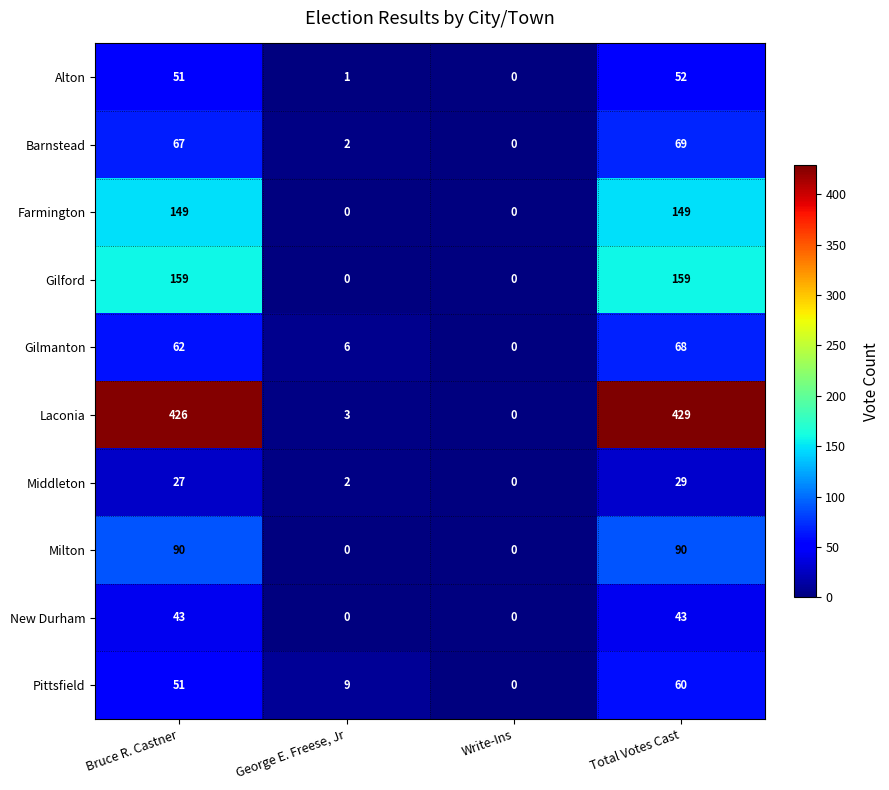

Count the number of data series in this chart.

10